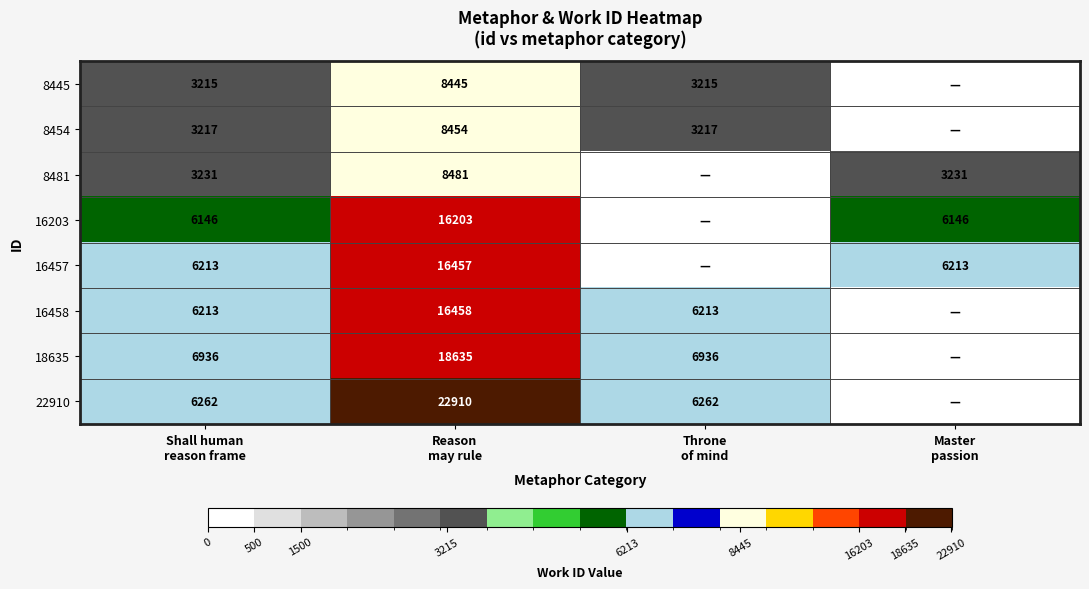

What is the approximate value of 16203 at Reason may rule, to the nearest 100?

16200